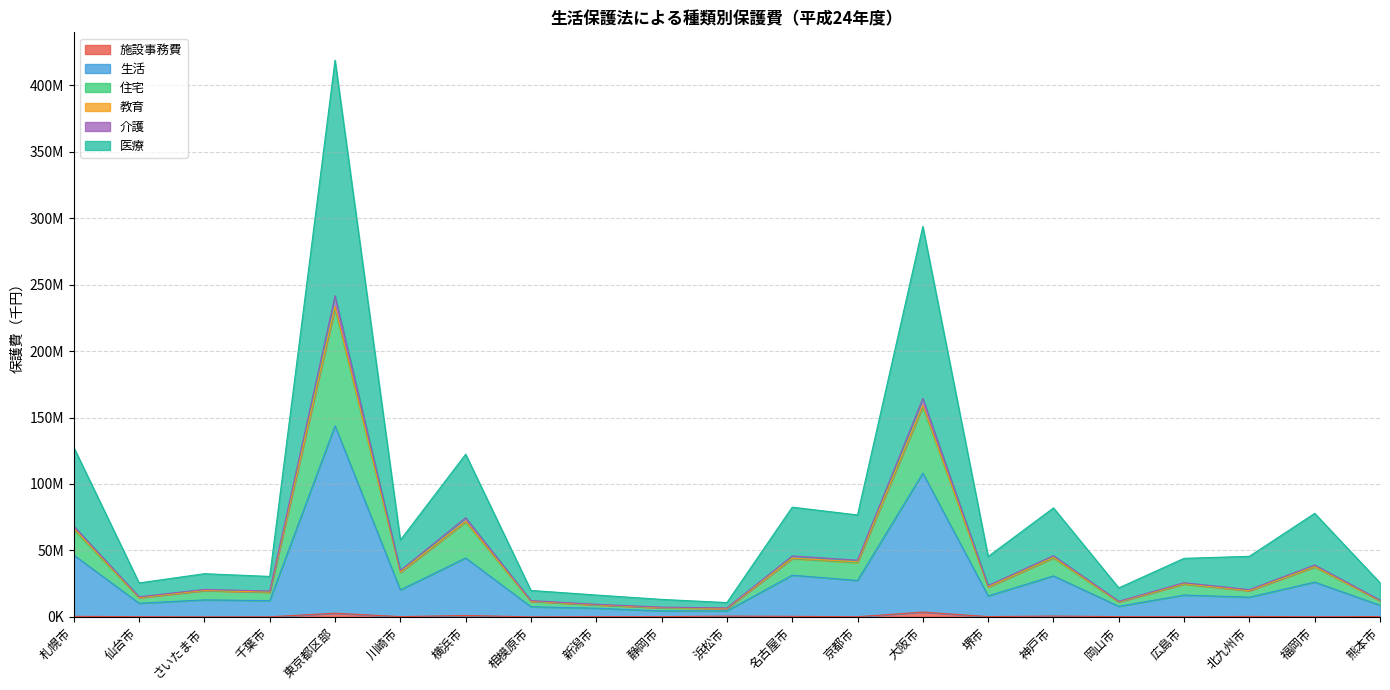

True or false: 住宅 and 医療 cross at least once.

False